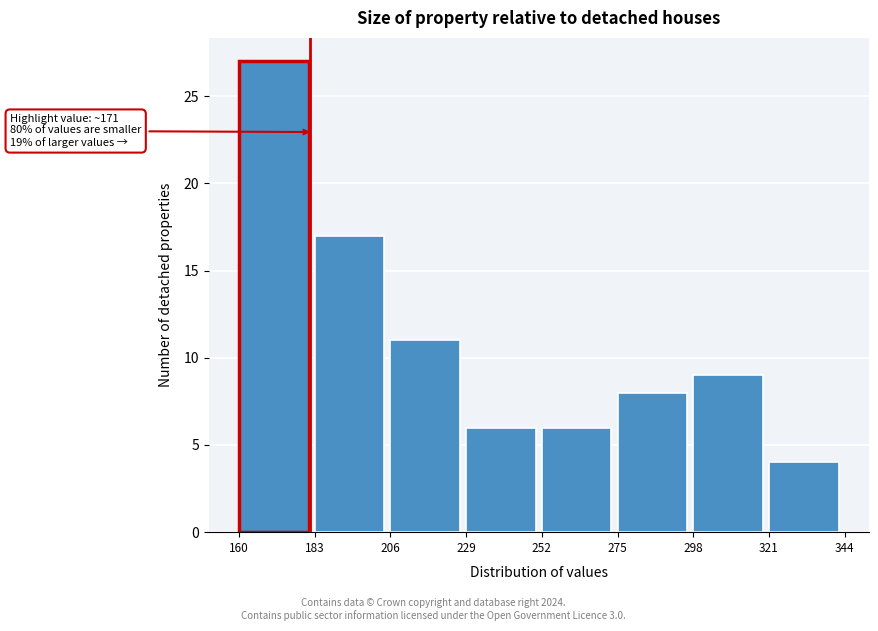

Which range on the x-axis has the tallest bar?

160 to 183